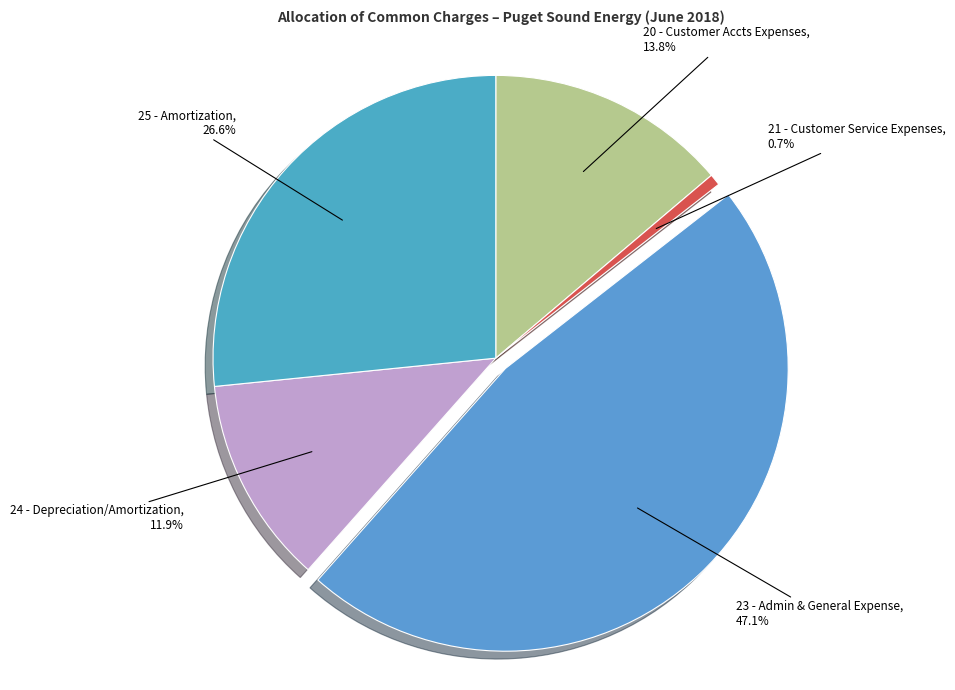

Does any single category account for the majority?

No